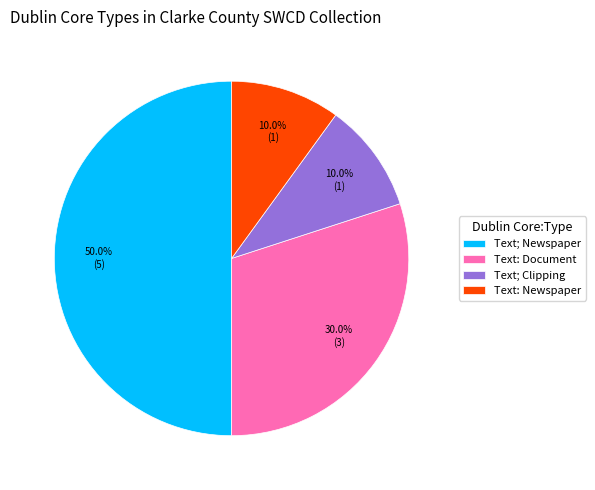

Is Text: Document the majority of the pie?

No